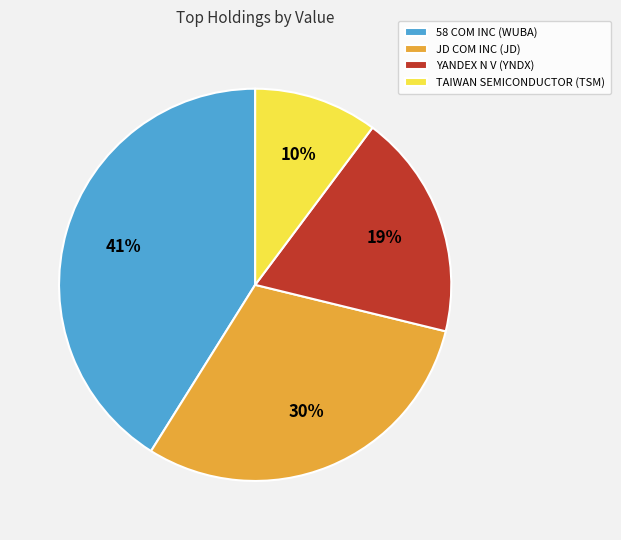

Rank the categories by value from highest to lowest.

58 COM INC (WUBA), JD COM INC (JD), YANDEX N V (YNDX), TAIWAN SEMICONDUCTOR (TSM)